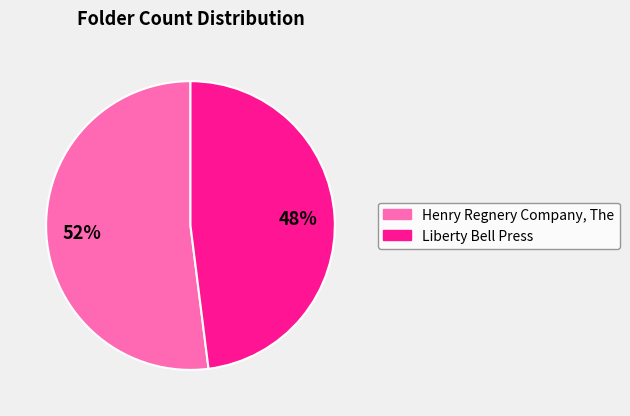

Which category has the smallest portion of the pie?

Liberty Bell Press